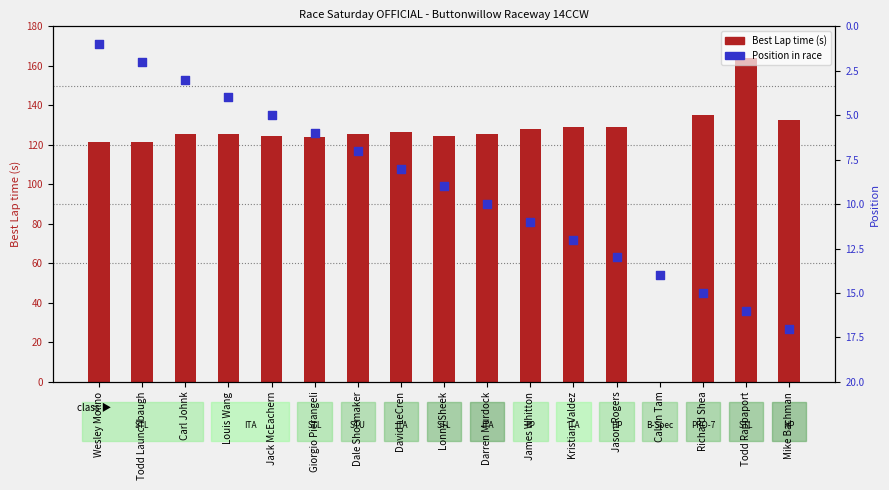

At which category is the sum across all series the highest?

Todd Rappaport